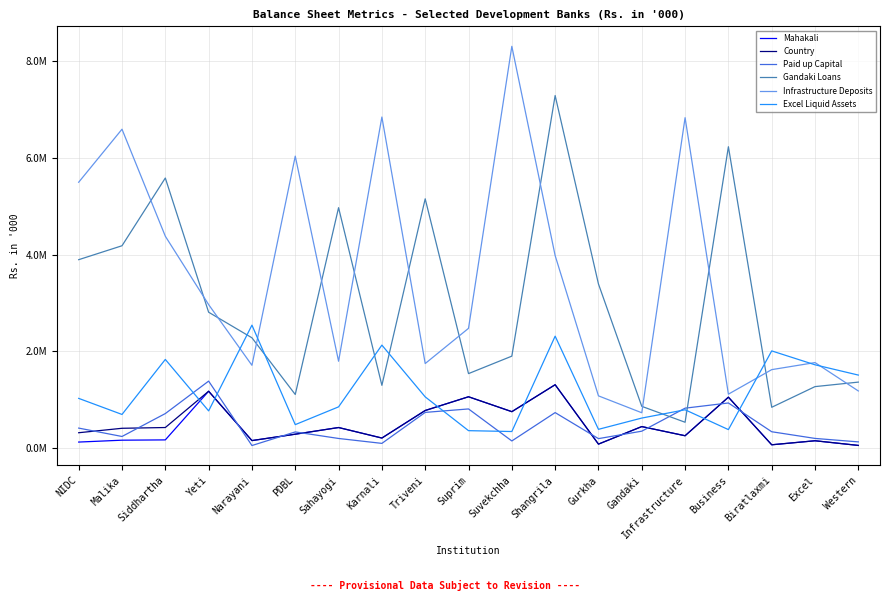

What is the average value of the Country series?

497808.0